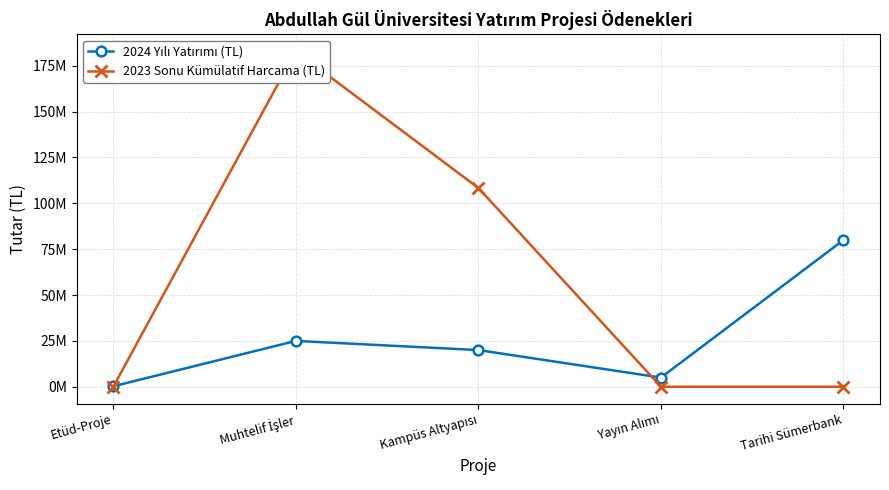

The 2023 Sonu Kümülatif Harcama (TL) series shows 0 at Yayın Alımı. True or false?

True